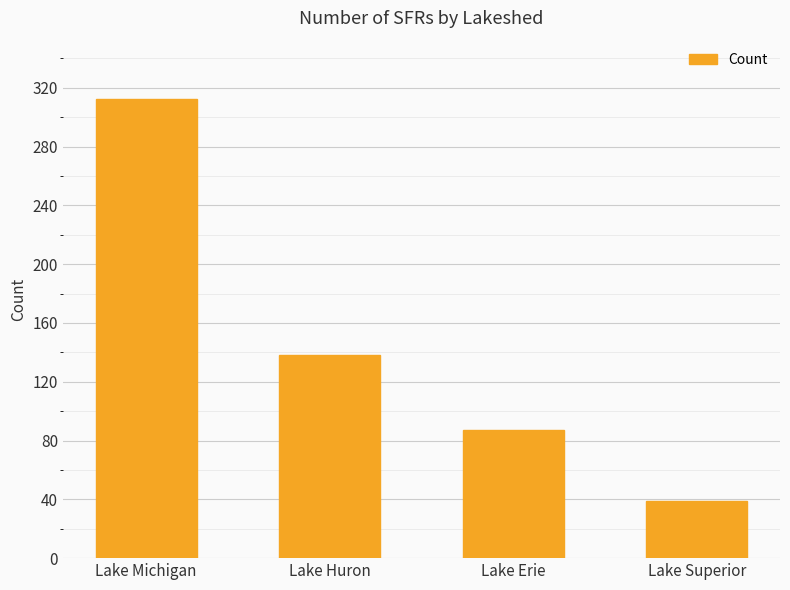

List the labels in order of value, largest first.

Lake Michigan, Lake Huron, Lake Erie, Lake Superior